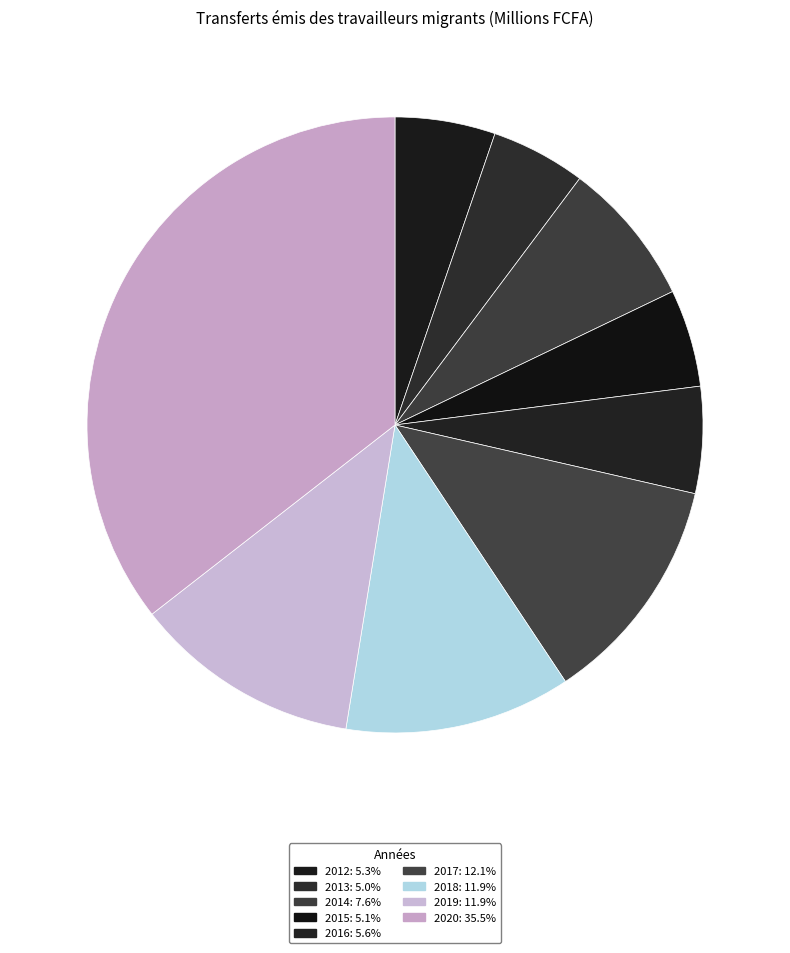

Count the number of slices in the pie.

9